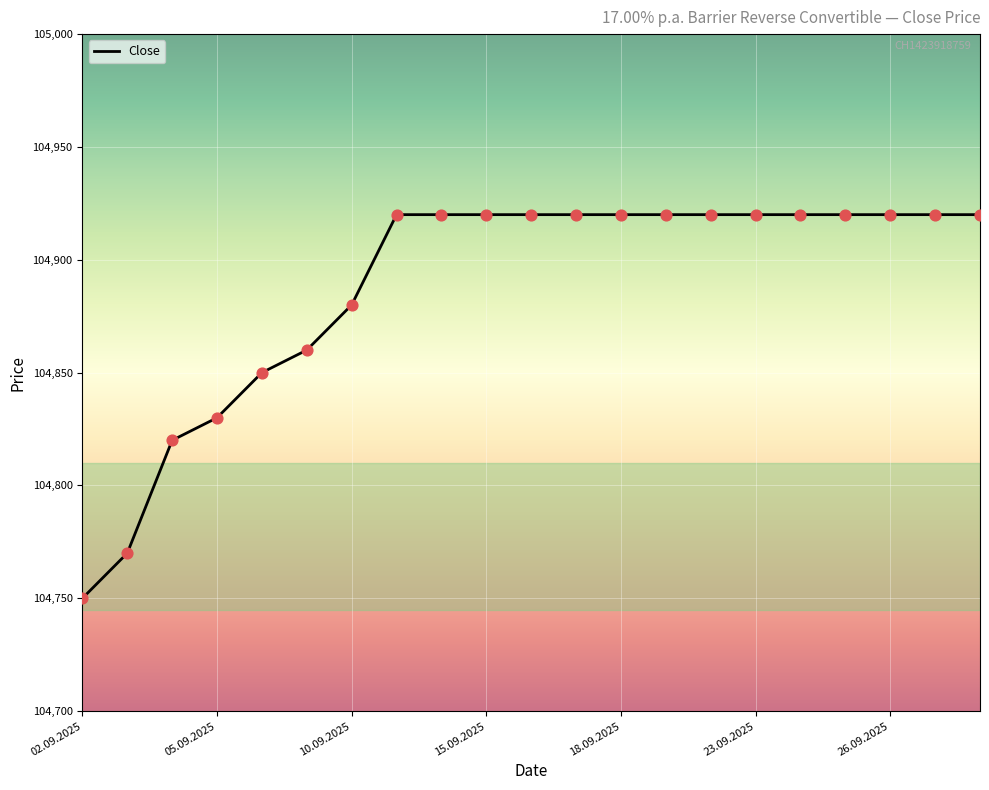

What is the difference between the maximum and minimum values?

170